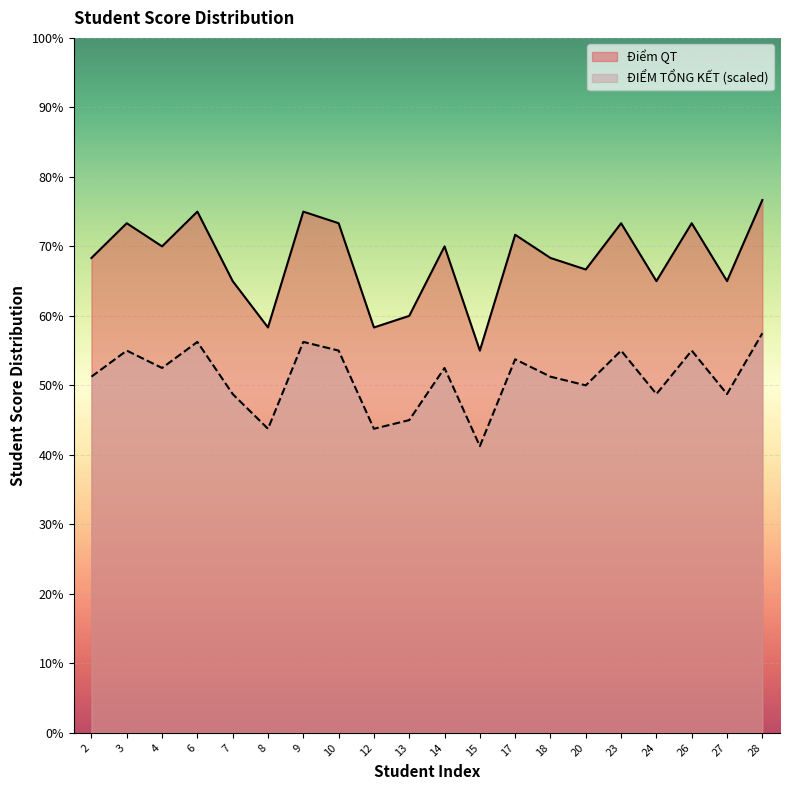

What are all the series names shown in the legend?

Điểm QT, ĐIỂM TỔNG KẾT (scaled)